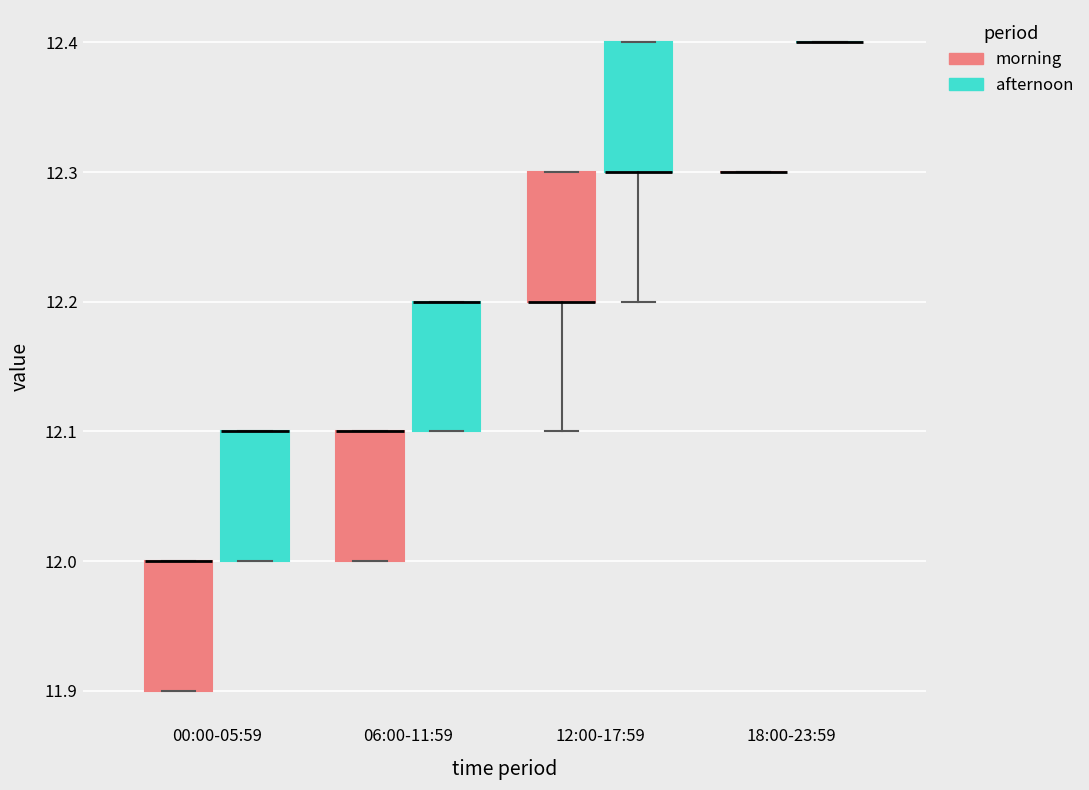

Where does the lower whisker of the box for 12:00-17:59 (morning) end on the y-axis? The values are not printed on the chart, so give them approximately, as read against the axis.

12.1